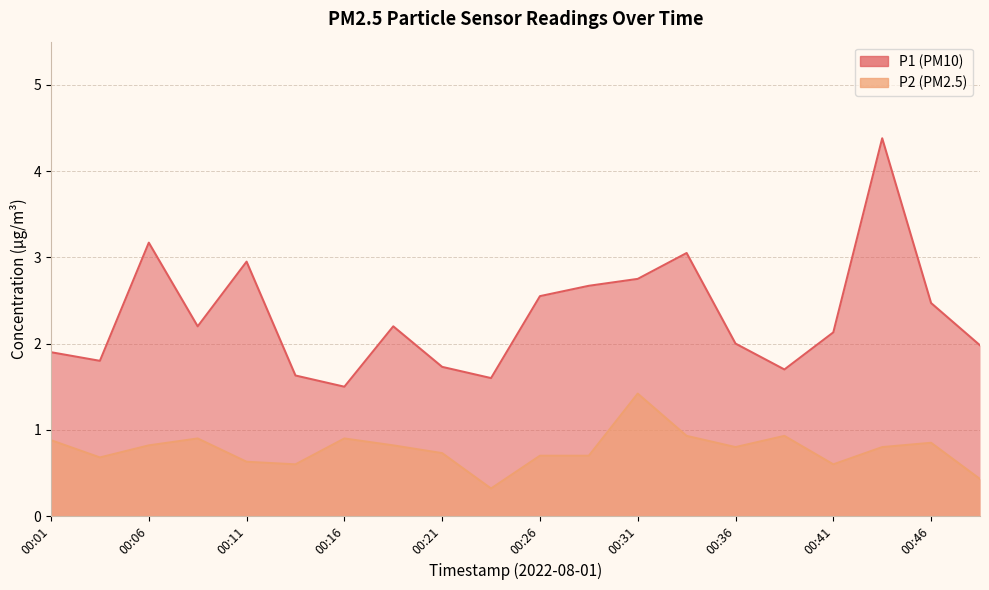

Does the chart display data point markers on the line(s)?

No